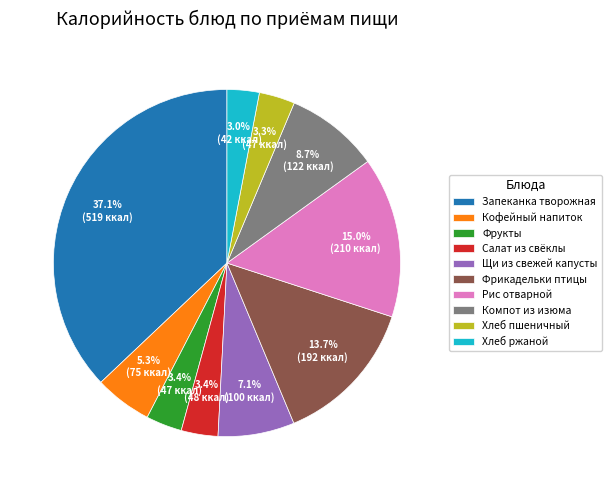

How many slices are in this pie chart?

10